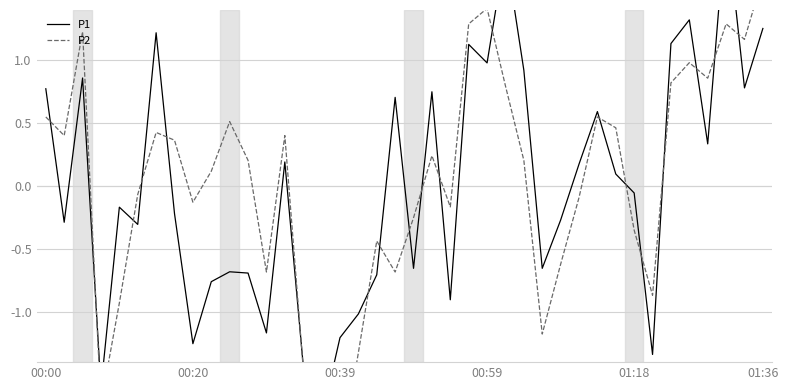

What is the spread (max minus min) of values at 7?

0.6